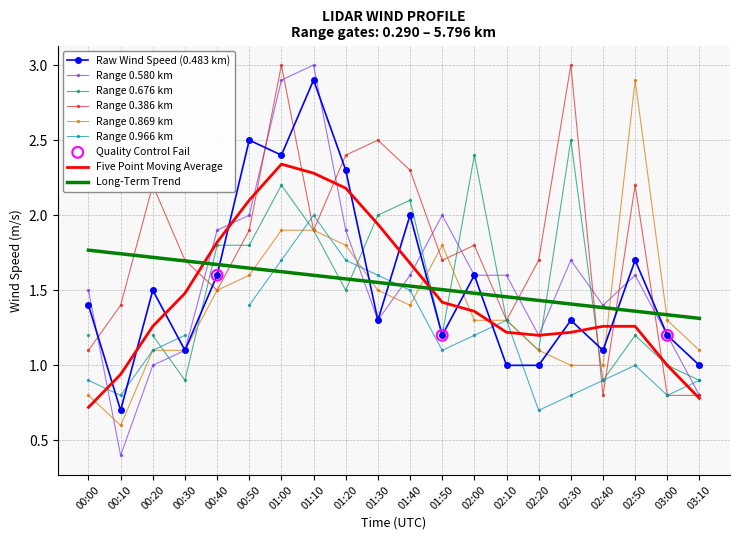

Which series reaches the minimum Y coordinate?

0.580